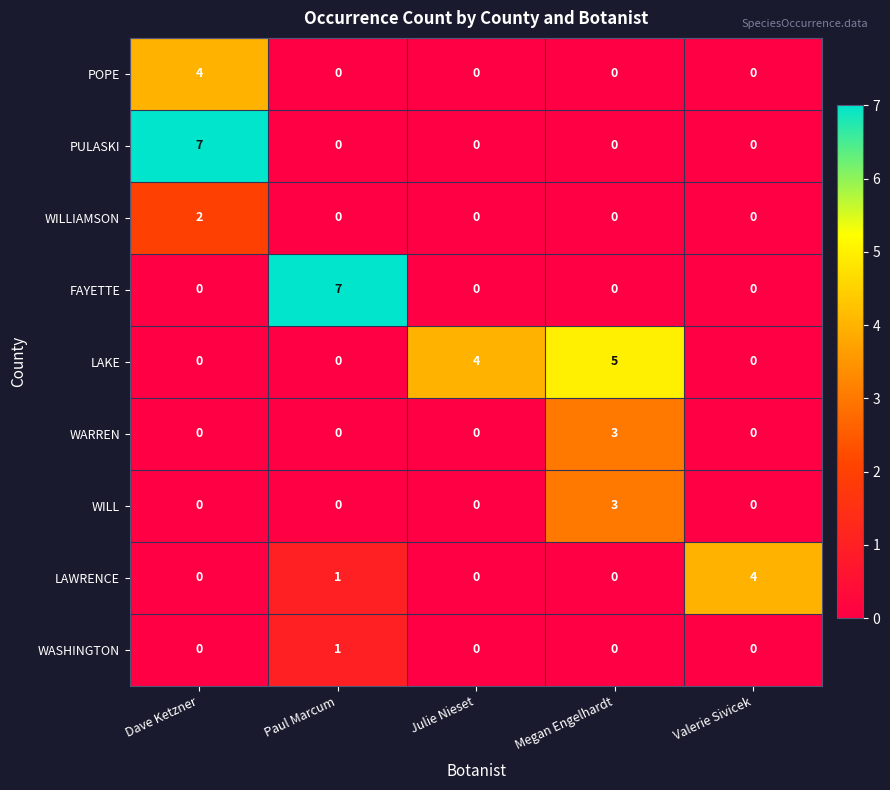

What is the spread (max minus min) of values at Valerie Sivicek?

4